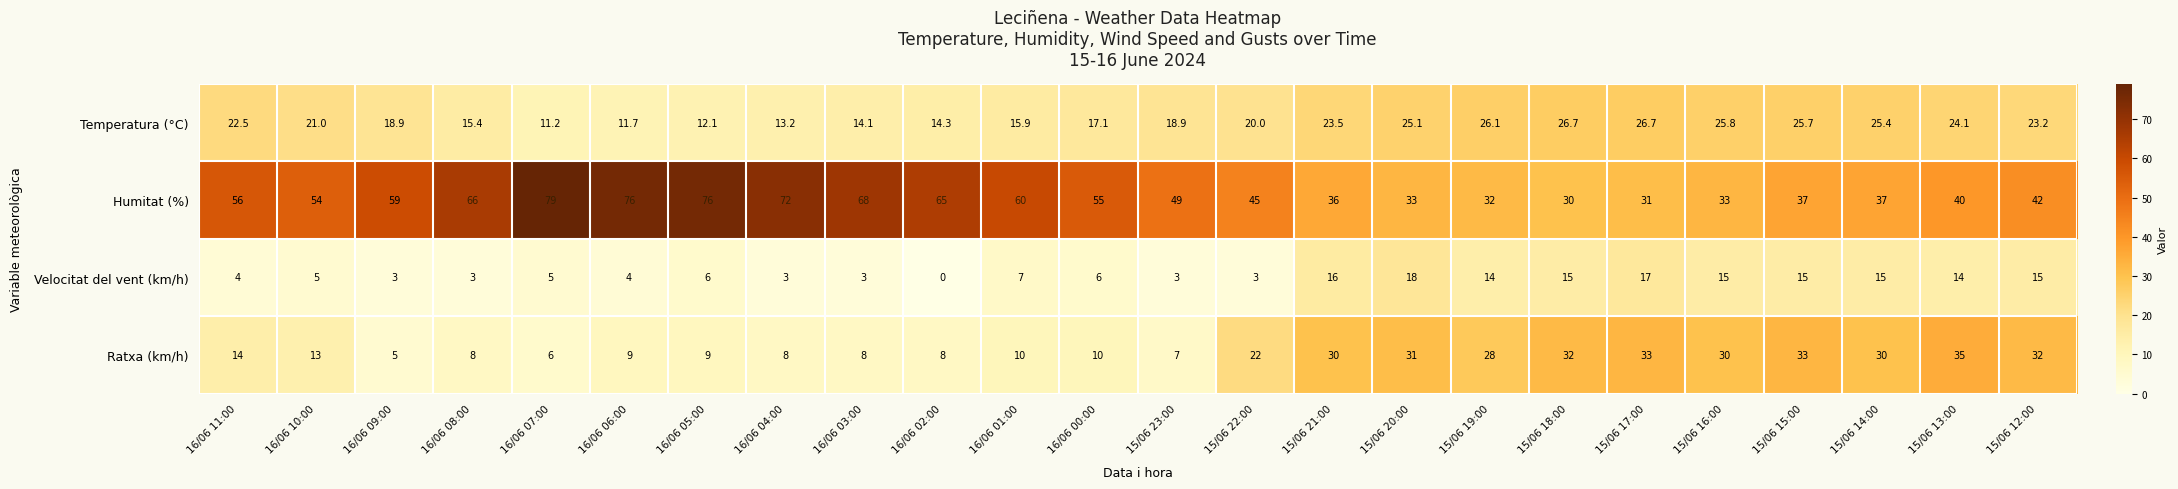

What is the sum of all Ratxa (km/h) values?

451.0